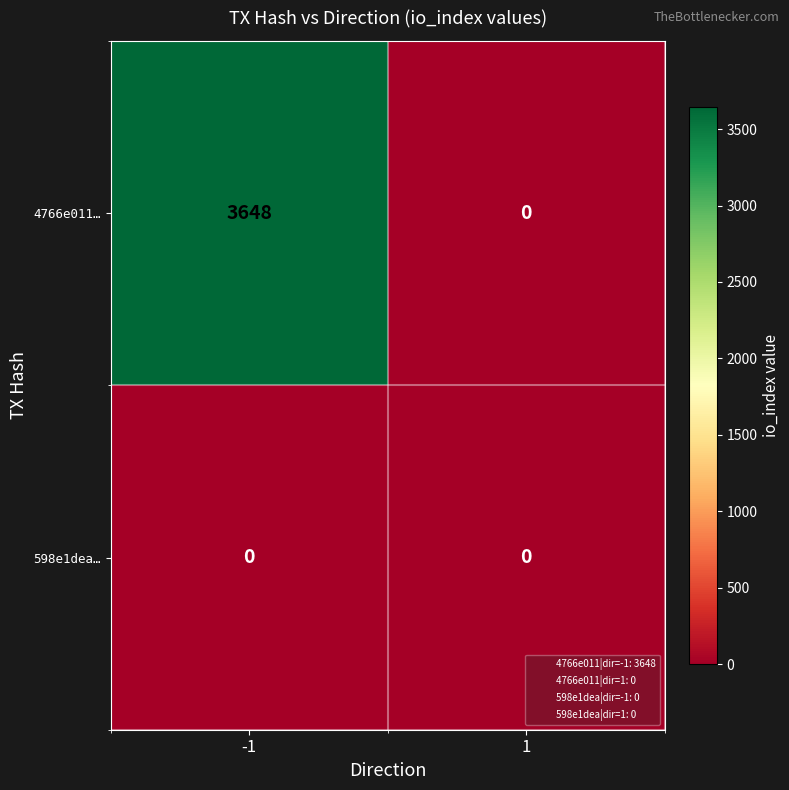

Rank the series by their average value, from highest to lowest.

4766e011…, 598e1dea…